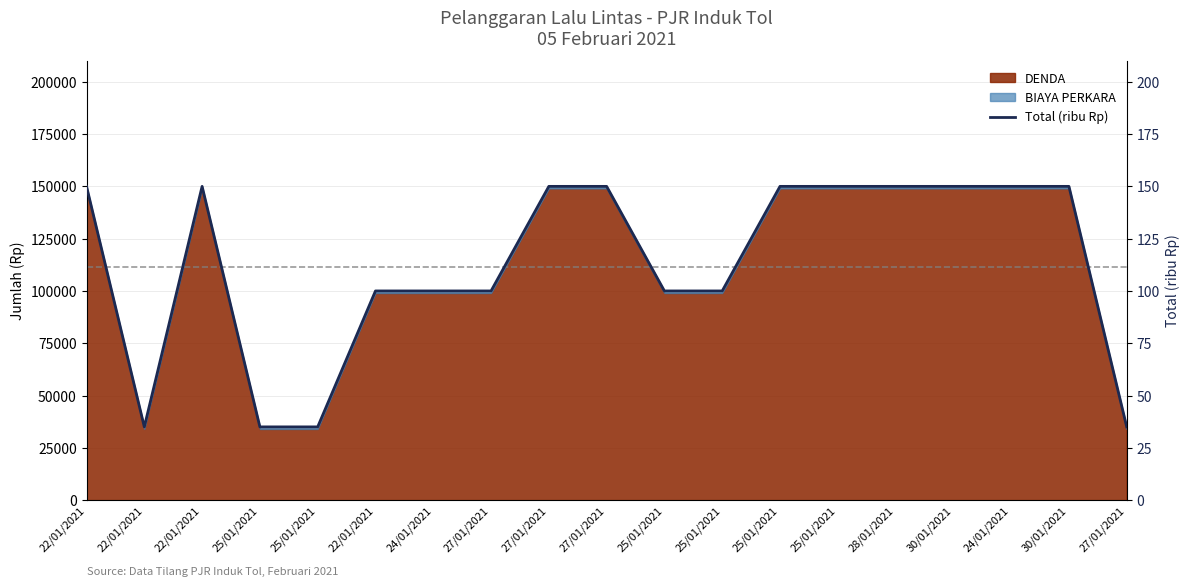

Approximately how many times larger is the value at 28/01/2021 compared to 22/01/2021?

1.5